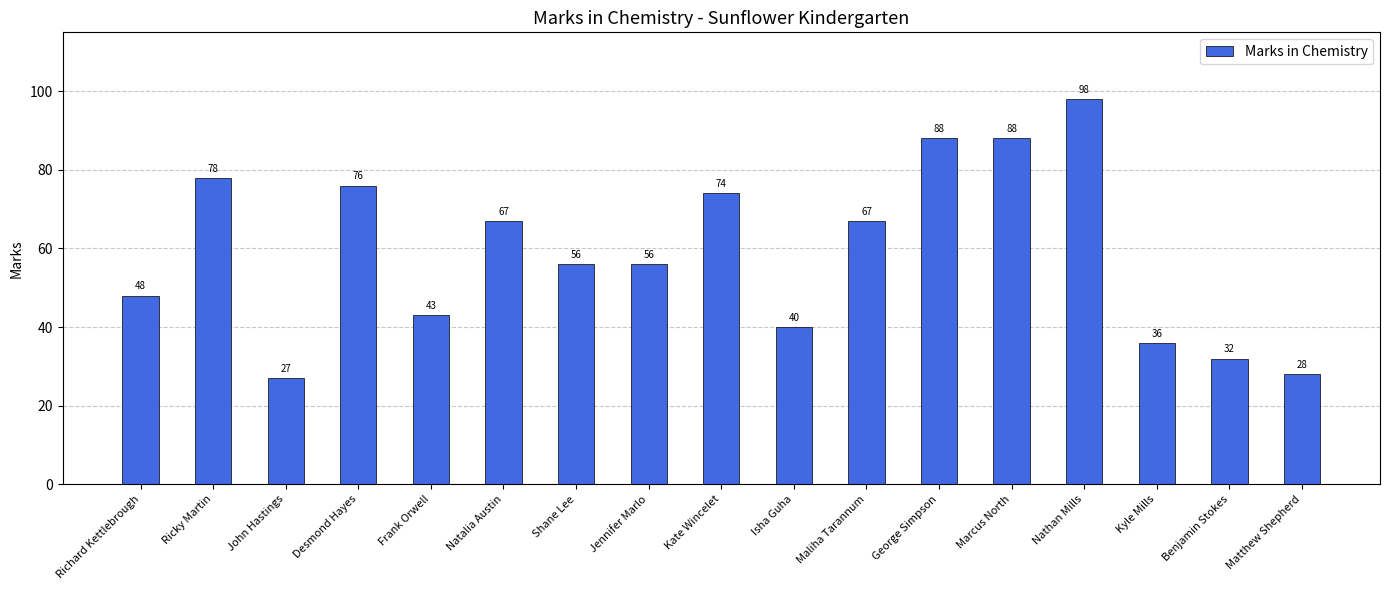

What is the maximum value shown in the chart?

98